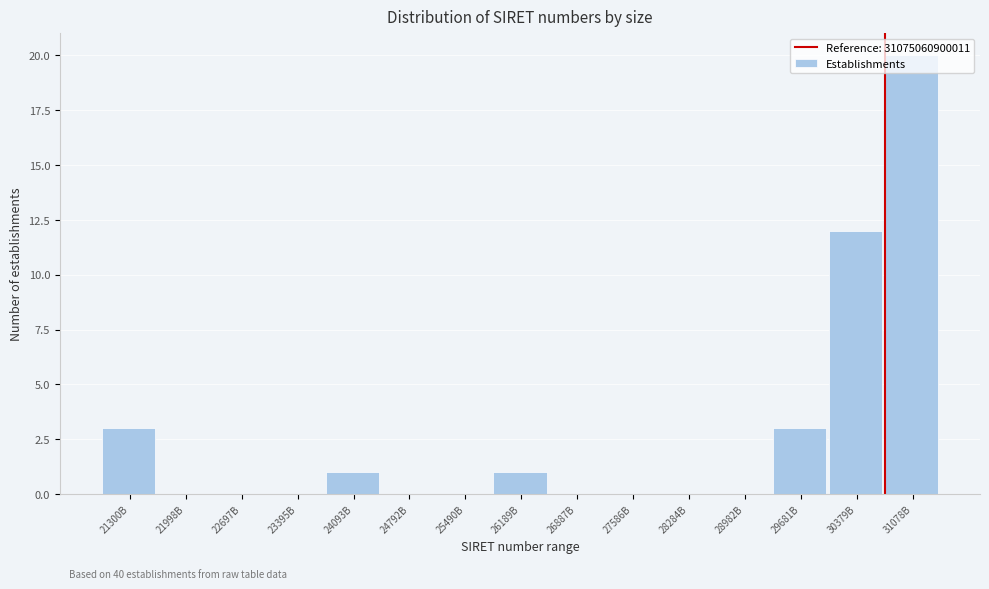

What is the maximum value shown in the chart?

20